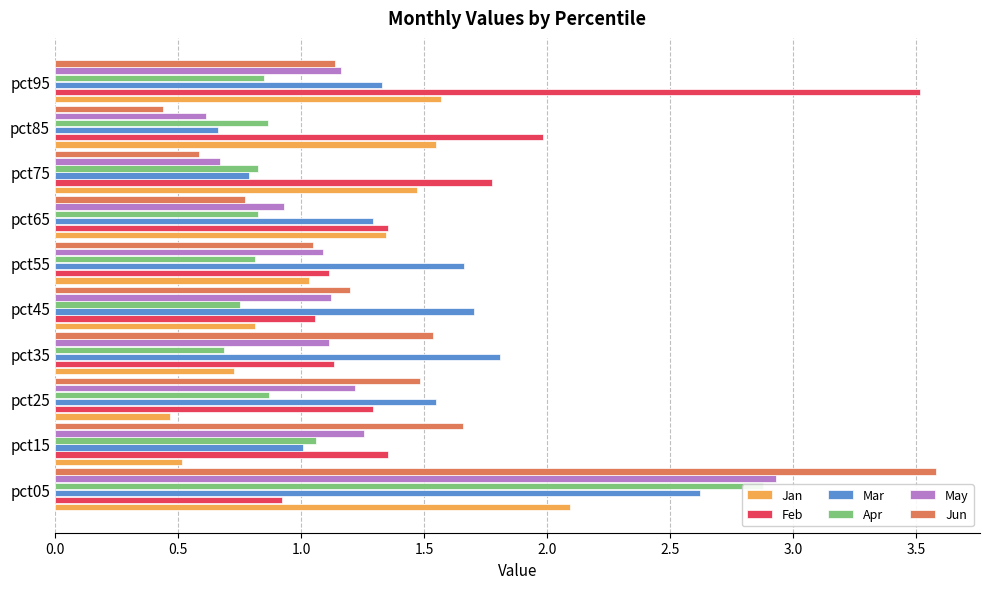

The value of Apr at pct45 is 0.4. True or false?

False